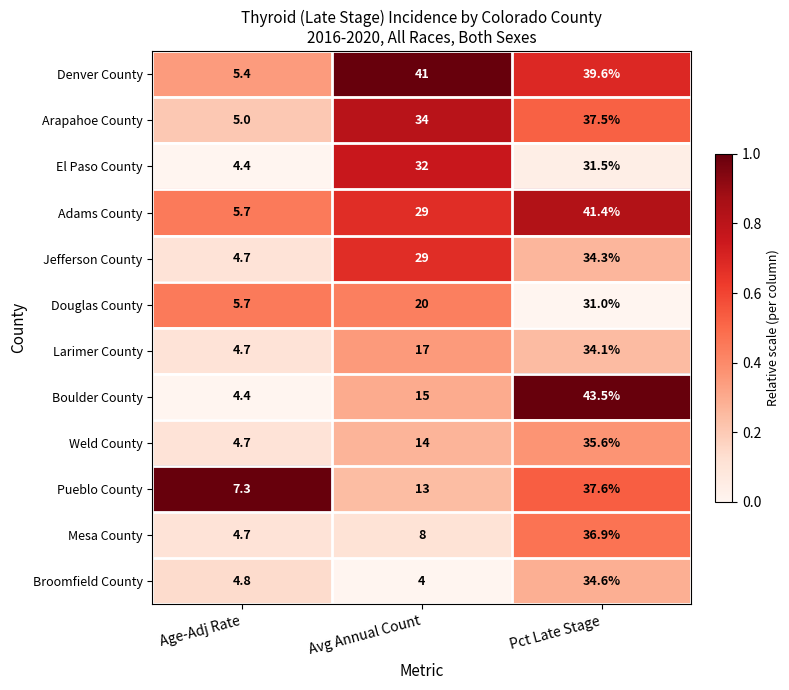

What is the average value of the Douglas County series?

18.9